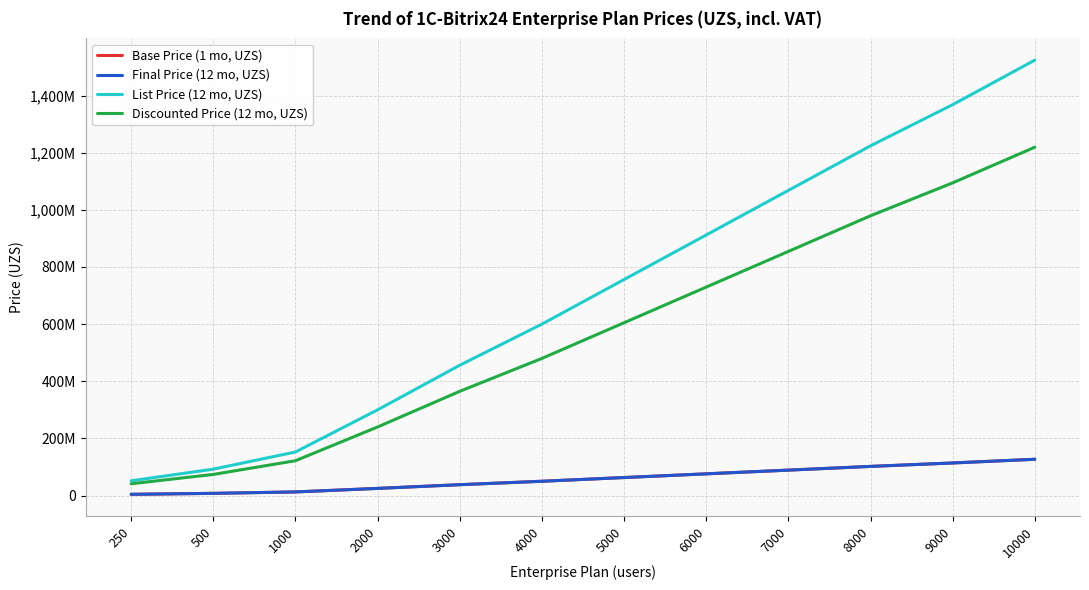

Which series changed the most between 4000 and 7000?

List Price (12 mo, UZS)